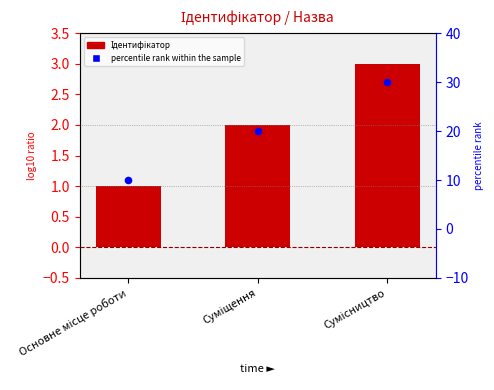

What are all the series names shown in the legend?

Ідентифікатор, percentile rank within the sample